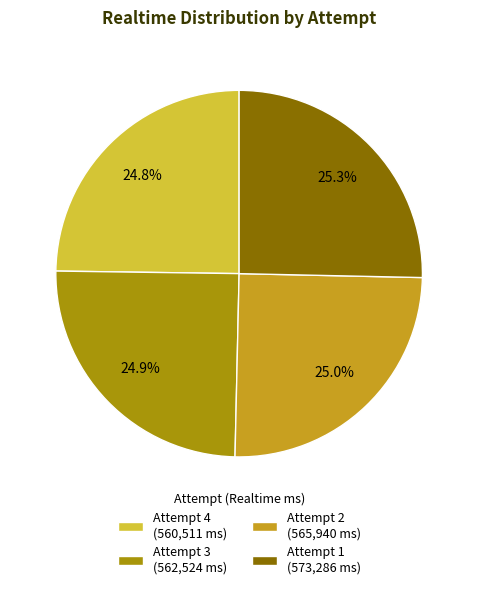

Approximately how many times larger is the value at Attempt 1 (573,286 ms) compared to Attempt 4 (560,511 ms)?

1.0